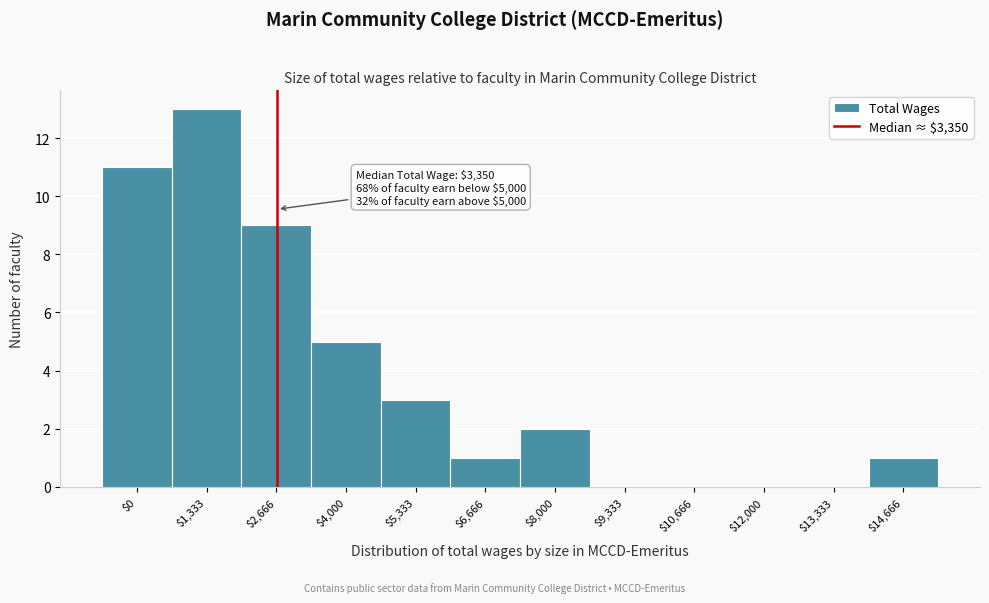

What is the sum of all values?

45